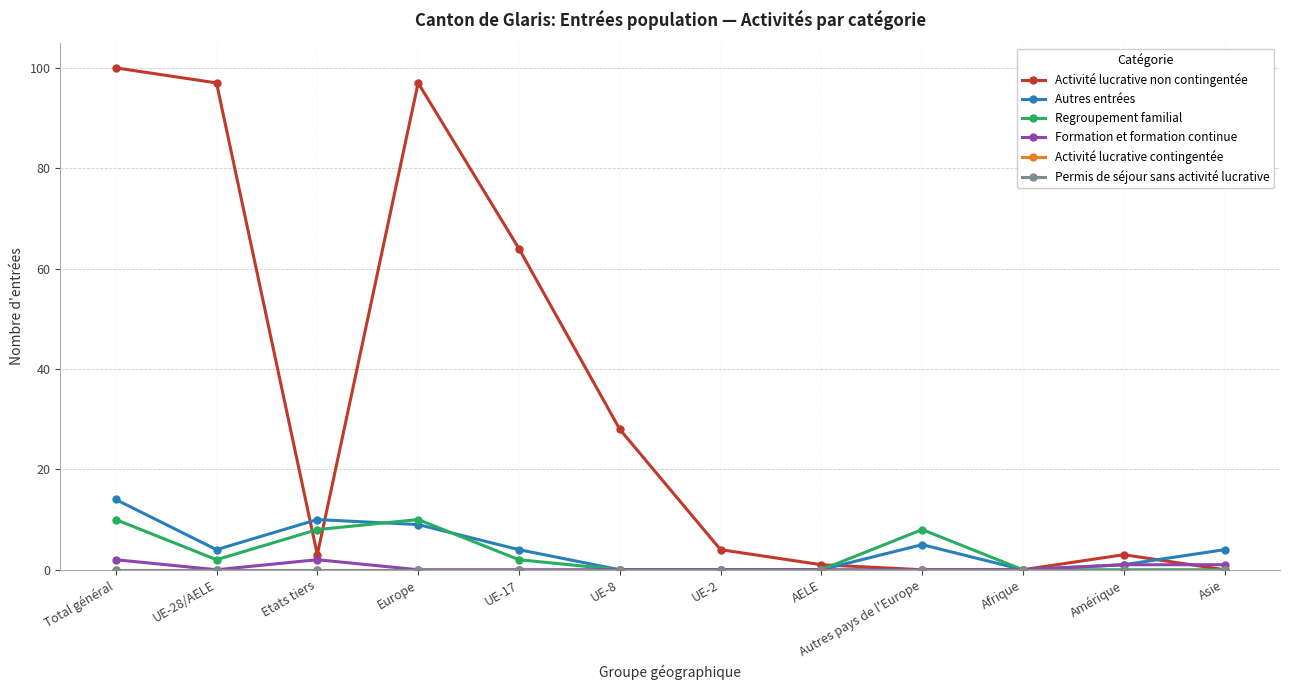

True or false: Autres entrées and Activité lucrative non contingentée intersect in this chart.

True